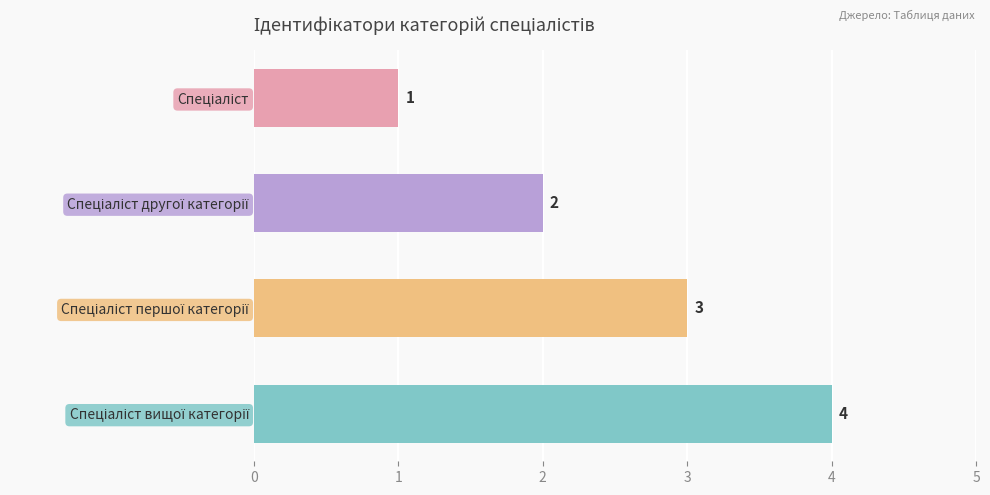

What is the value of the 2nd bar from the top?

2